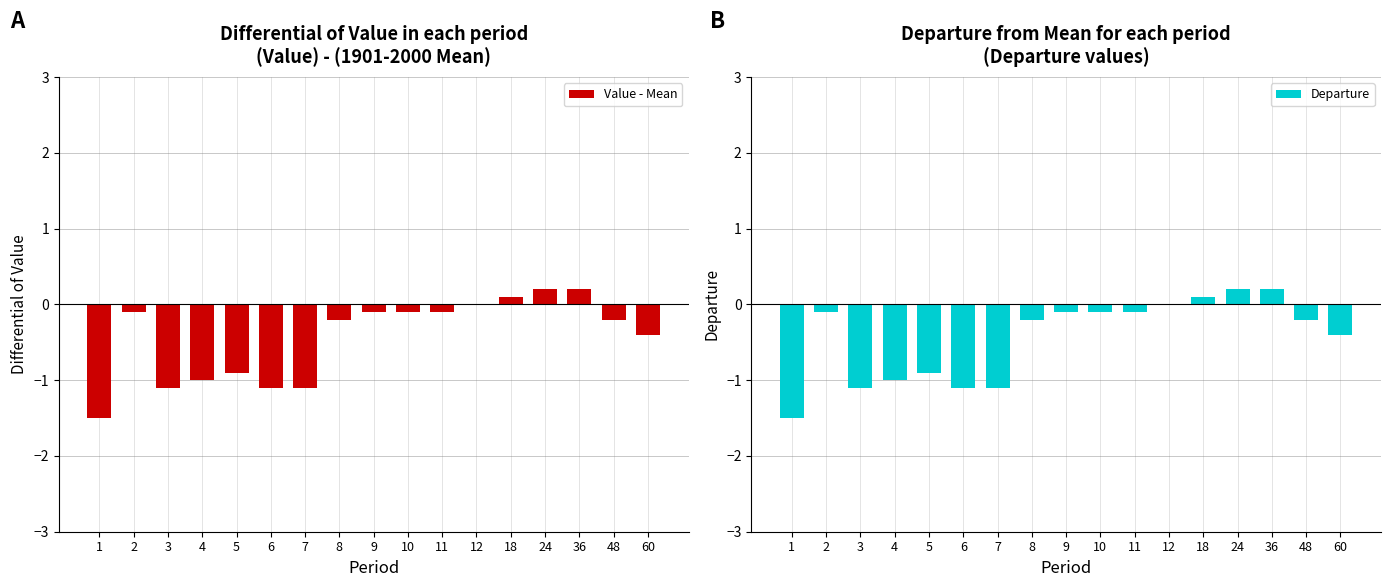

Reading right to left, list all the values displayed in this chart.

Value - Mean: 60=-0.4	48=-0.2	36=0.2	24=0.2	18=0.1	12=0.0	11=-0.1	10=-0.1	9=-0.1	8=-0.2	7=-1.1	6=-1.1	5=-0.9	4=-1.0	3=-1.1	2=-0.1	1=-1.5
Departure: 60=-0.4	48=-0.2	36=0.2	24=0.2	18=0.1	12=0.0	11=-0.1	10=-0.1	9=-0.1	8=-0.2	7=-1.1	6=-1.1	5=-0.9	4=-1.0	3=-1.1	2=-0.1	1=-1.5